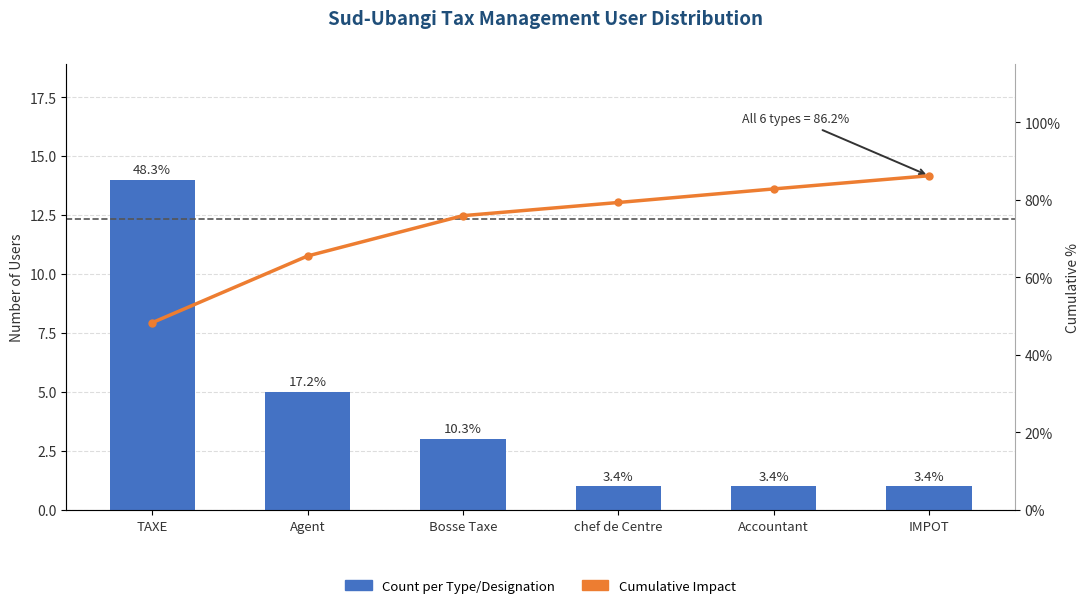

What is the total value across all series at chef de Centre?

80.3